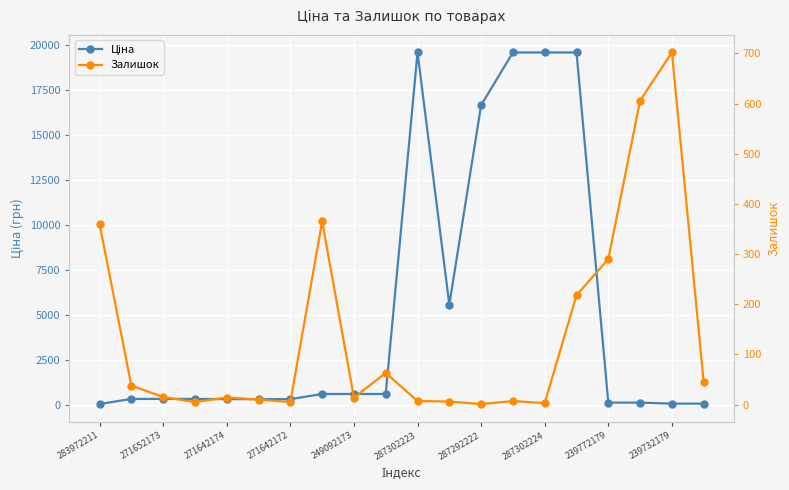

List the series in order of their overall mean, lowest first.

Залишок, Ціна